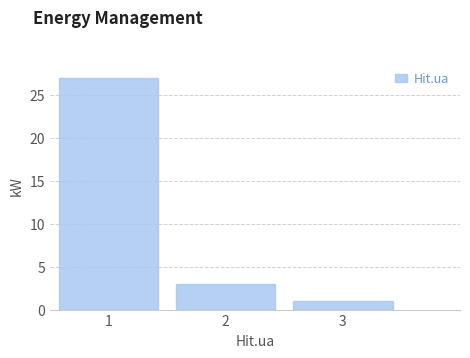

Over which range of the x-axis is the bar tallest?

0.5 to 1.5